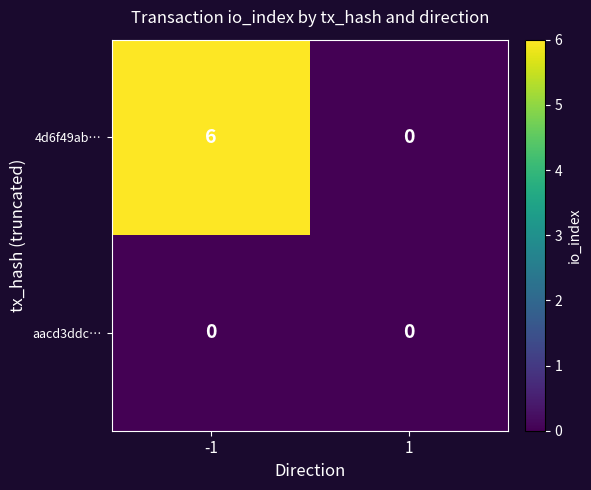

Reading left to right, what are all the values shown in this chart?

4d6f49ab…: 6	0
aacd3ddc…: 0	0